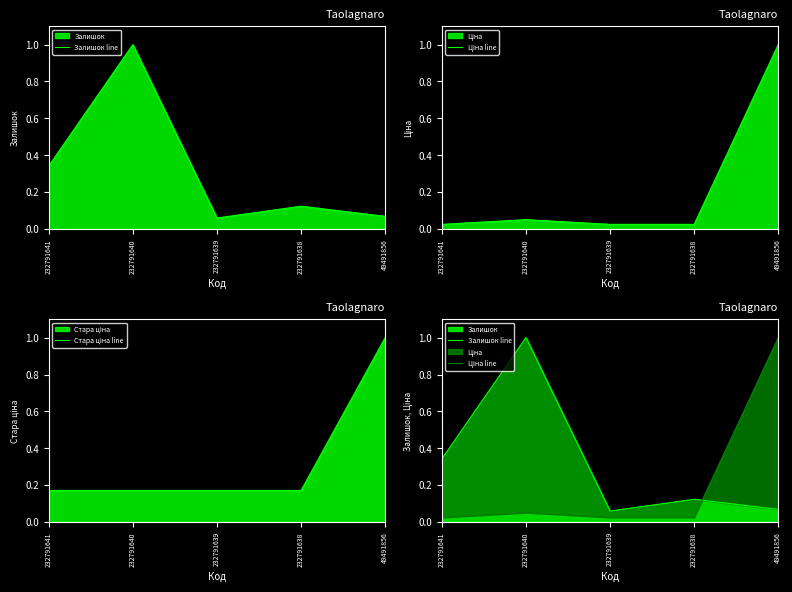

Where is Стара ціна line nearest to the value 0?

232791641